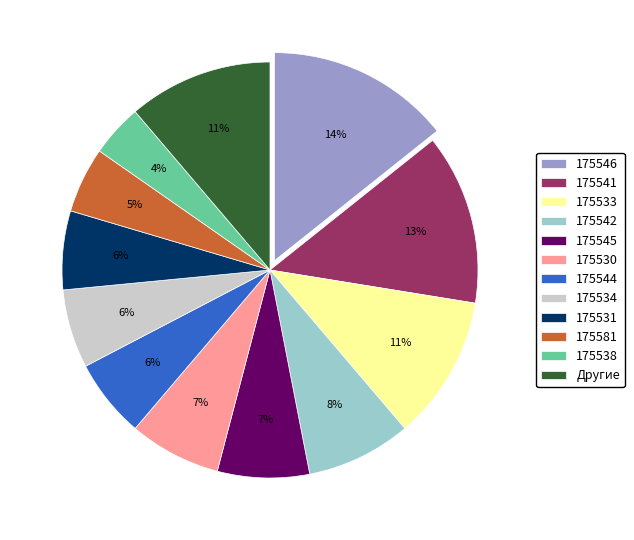

What percentage is the 175542 slice, to the nearest percent?

8%